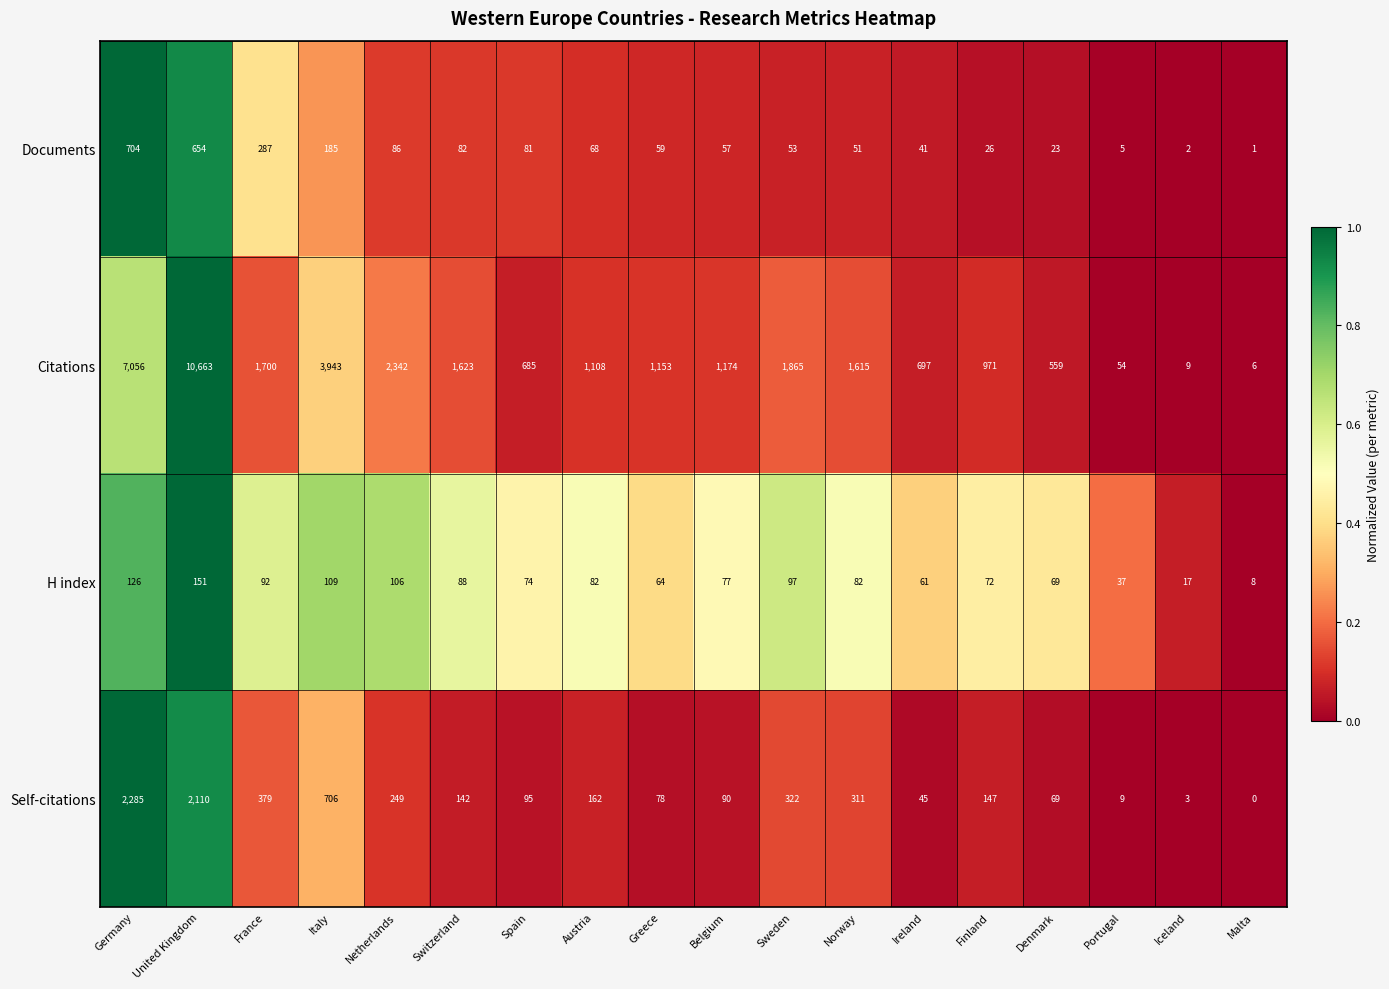

What is the difference between the second highest and minimum values in the H index series?

118